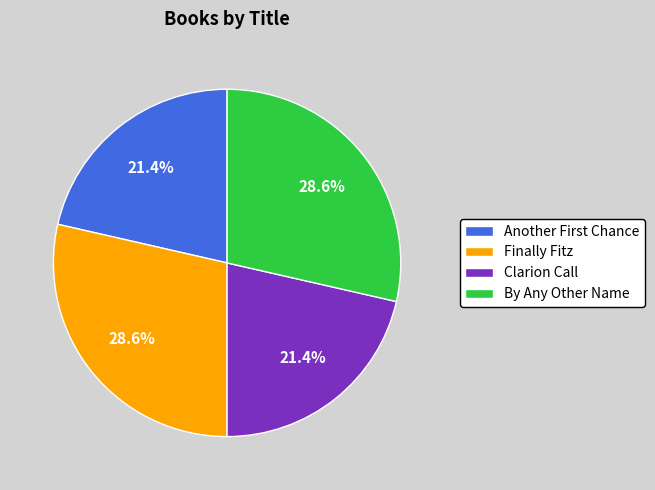

Is there a majority slice in this chart?

No